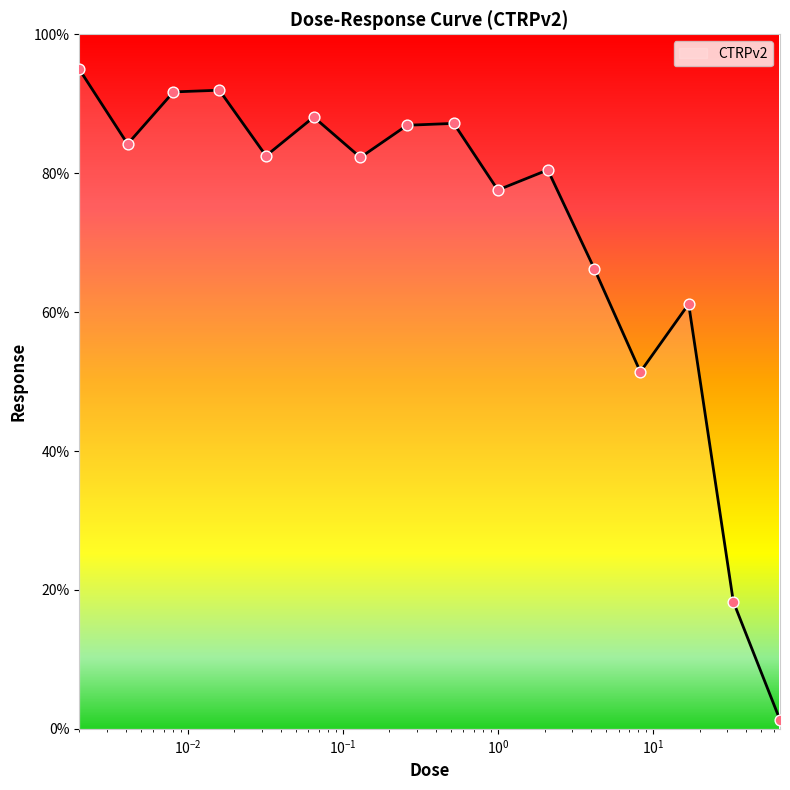

What is the difference between the maximum and minimum values?

93.7